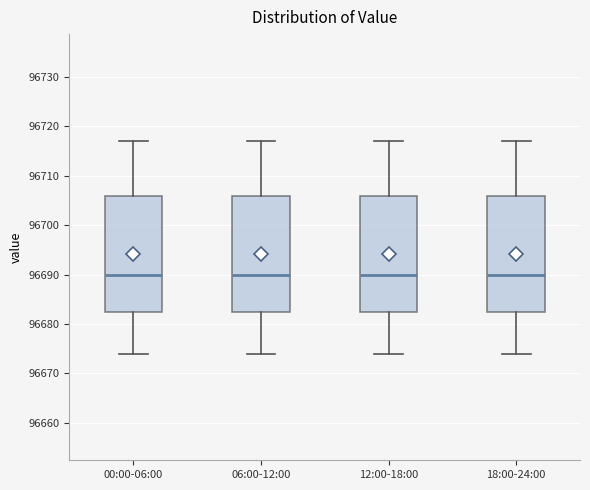

Reading left to right, read every box against the y-axis: the position of its median line, the range the box covers, and the ends of its whiskers. The values are not printed on the chart, so give them approximately, as read against the axis.

00:00-06:00: median 96690, box 96682 to 96706, whiskers 96674 to 96717
06:00-12:00: median 96690, box 96682 to 96706, whiskers 96674 to 96717
12:00-18:00: median 96690, box 96682 to 96706, whiskers 96674 to 96717
18:00-24:00: median 96690, box 96682 to 96706, whiskers 96674 to 96717